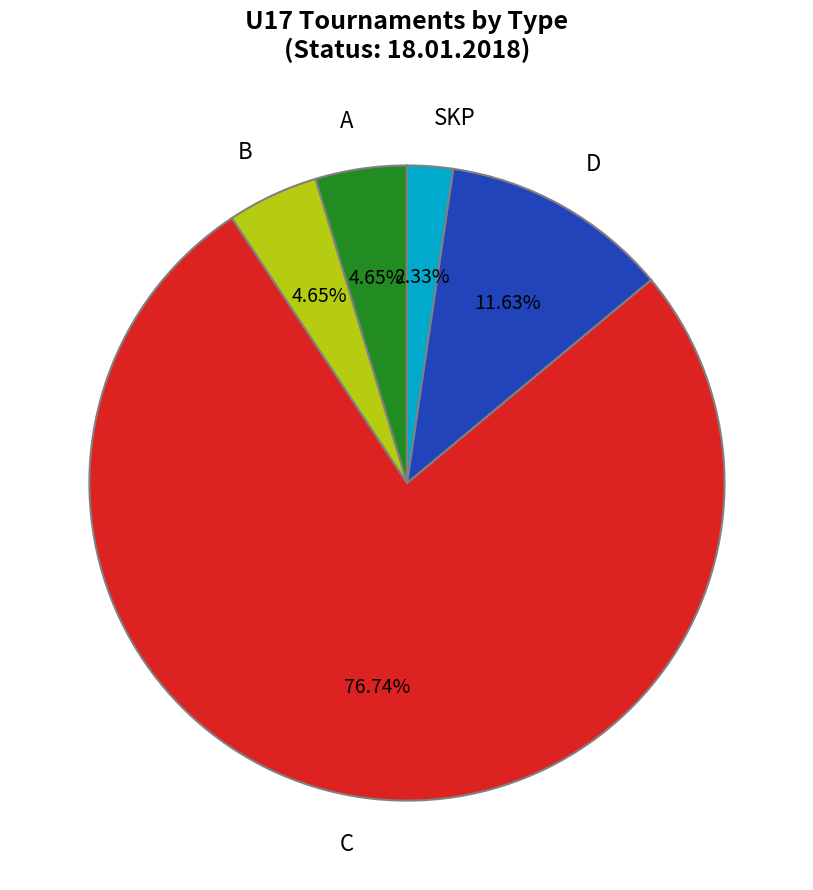

Which category has the smallest portion of the pie?

SKP